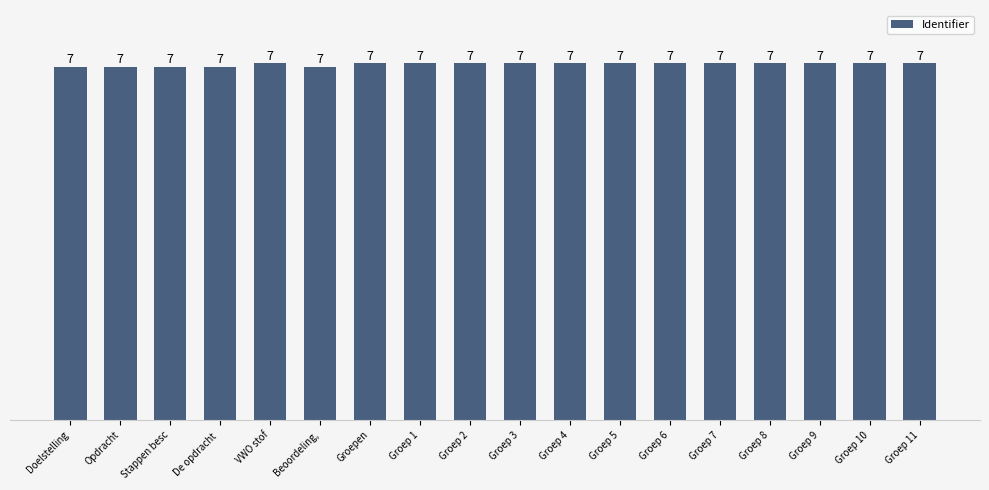

The value at Stappen besc is 1811021. True or false?

True